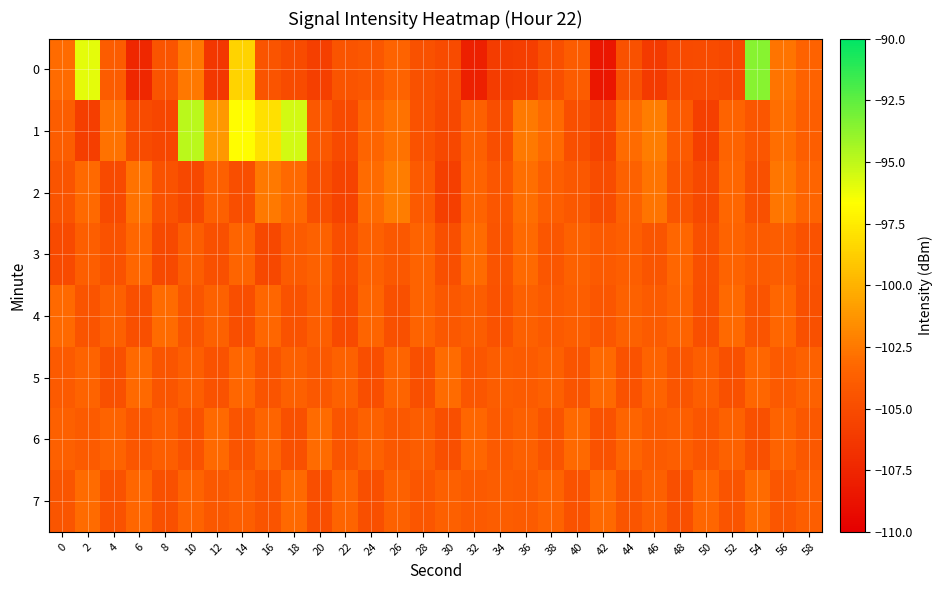

Rank the series at 8 from lowest to highest value.

1, 3, 7, 2, 0, 5, 6, 4